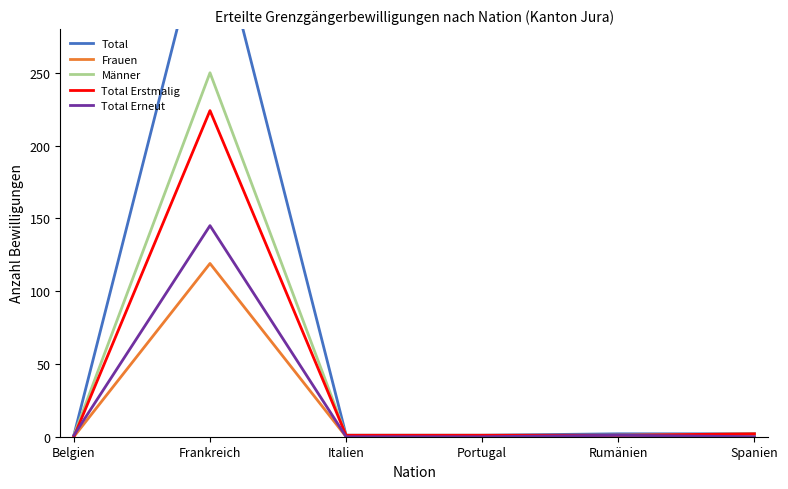

Between which two adjacent categories do Total Erneut and Total Erstmalig first intersect?

Belgien and Frankreich